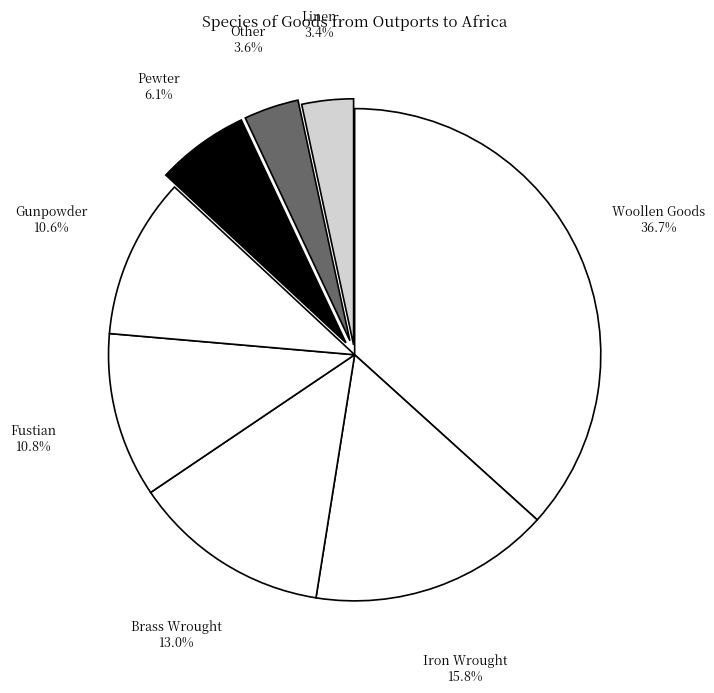

Count the number of slices in the pie.

8